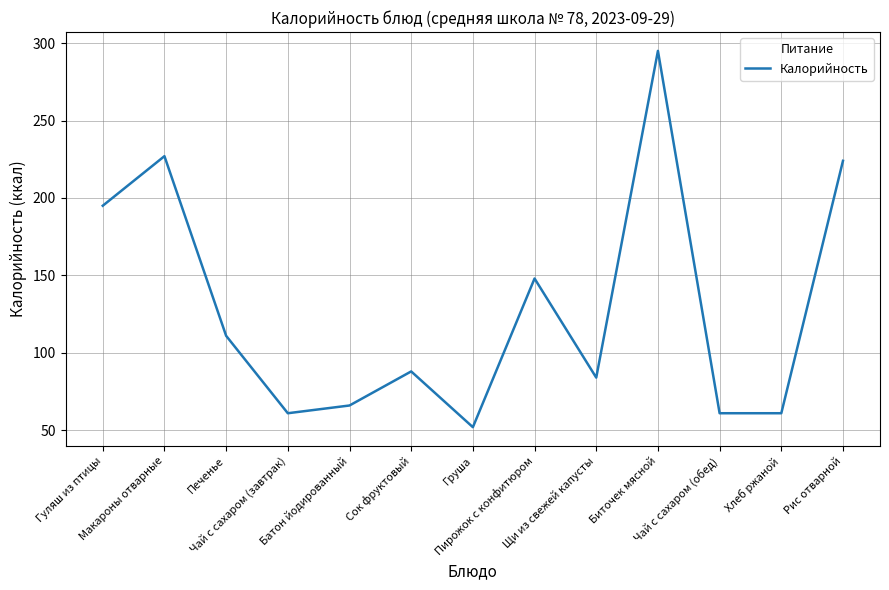

What is the maximum value shown in the chart?

295